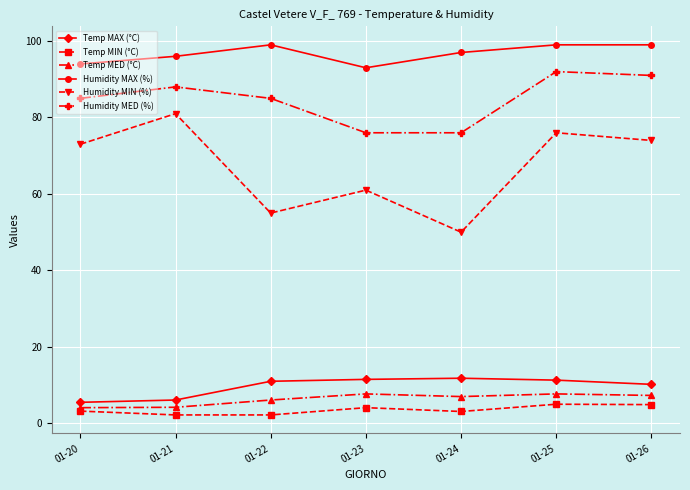

What is the spread (max minus min) of values at 01-24?

93.9